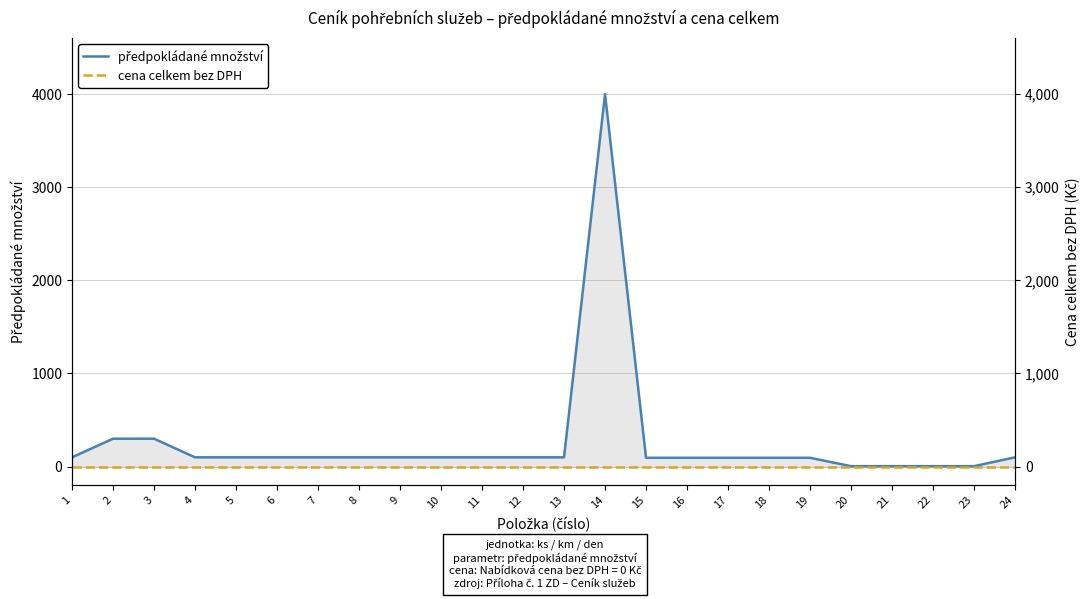

What is the sum of all předpokládané množství values?

6295